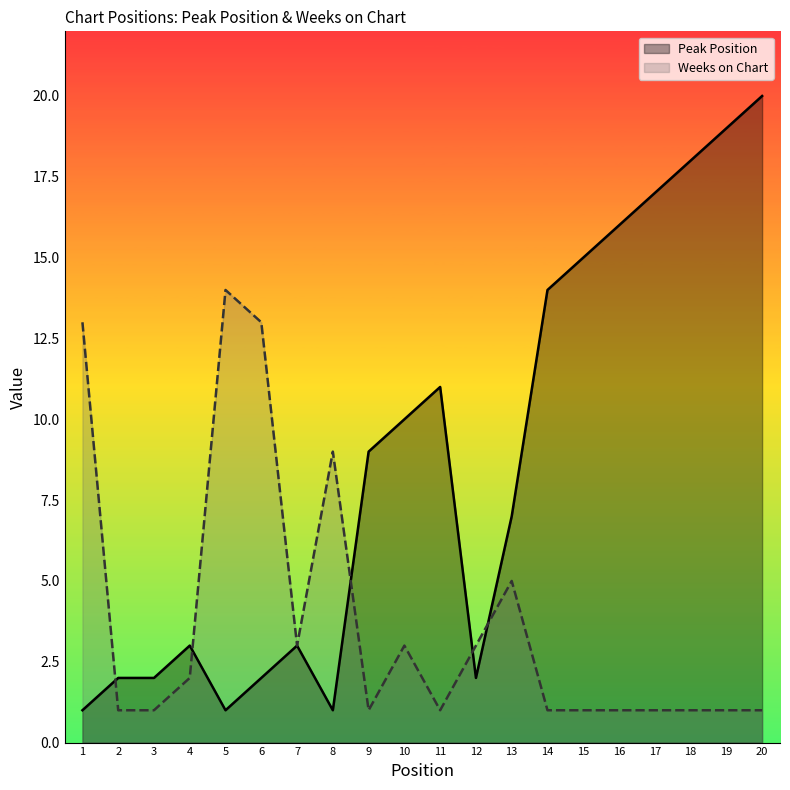

Count the number of categories in the chart.

20